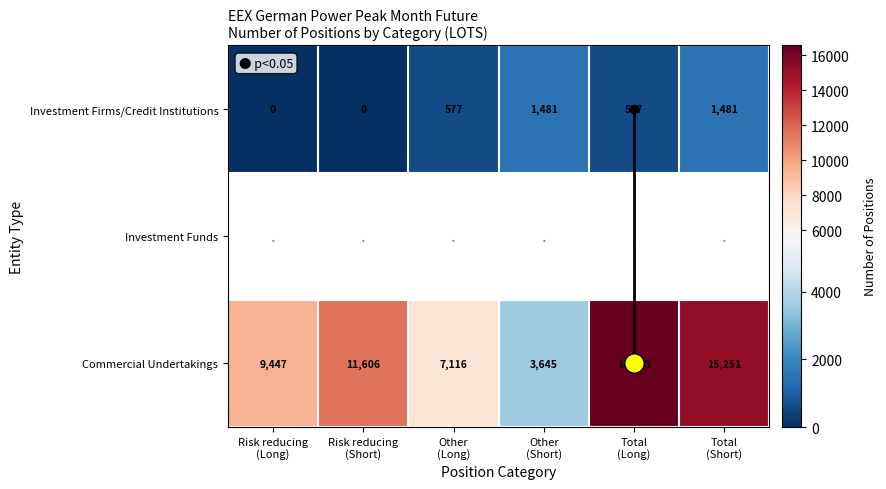

At how many categories does at least one series exceed 11063?

3